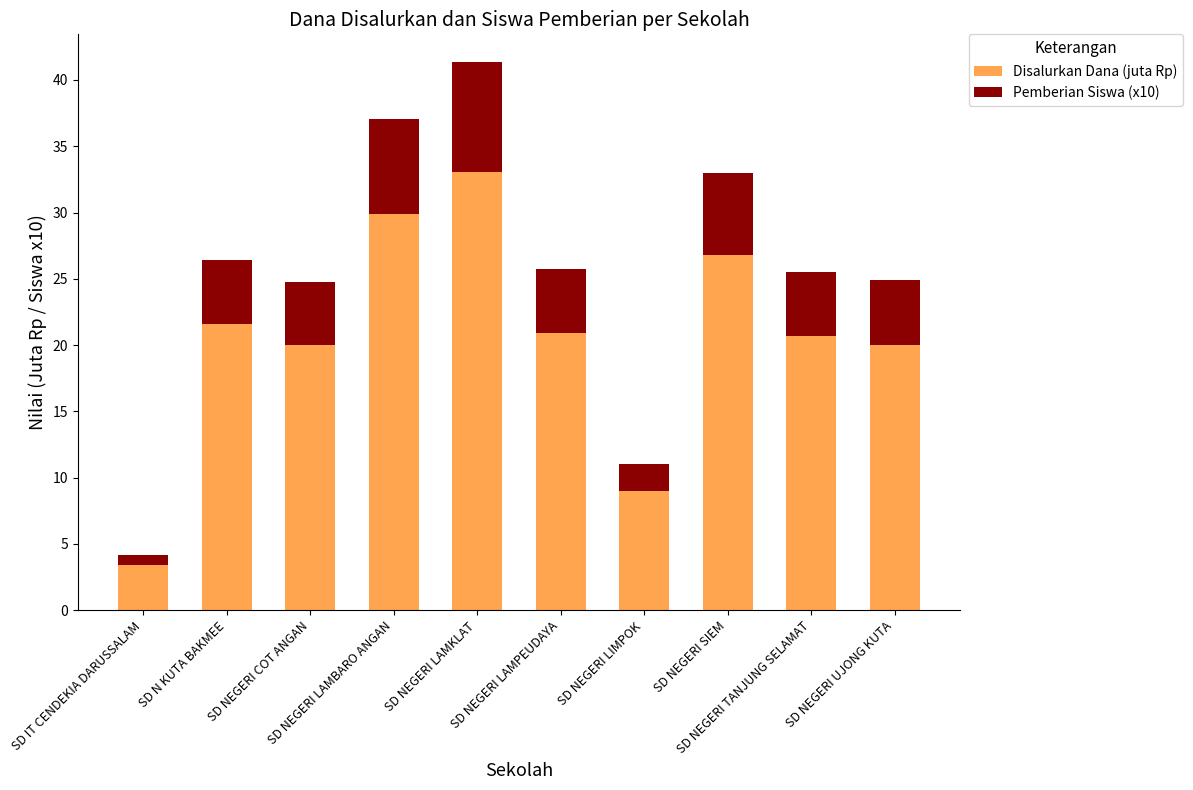

What is the highest value of the Disalurkan Dana (juta Rp) series?

33.1